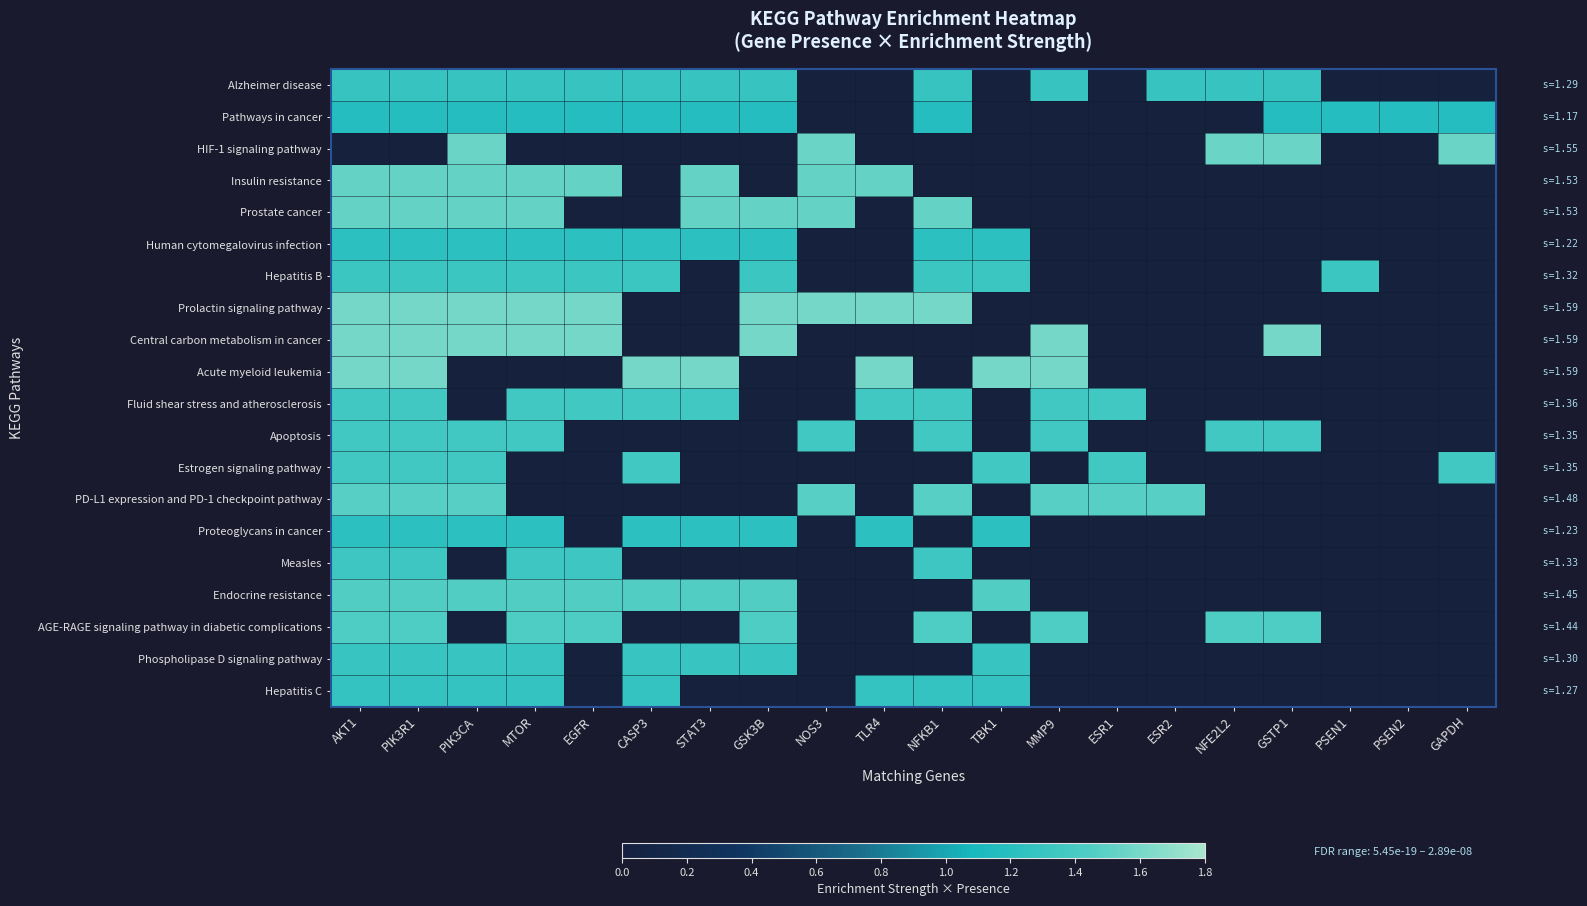

At how many categories does at least one series exceed 0?

20